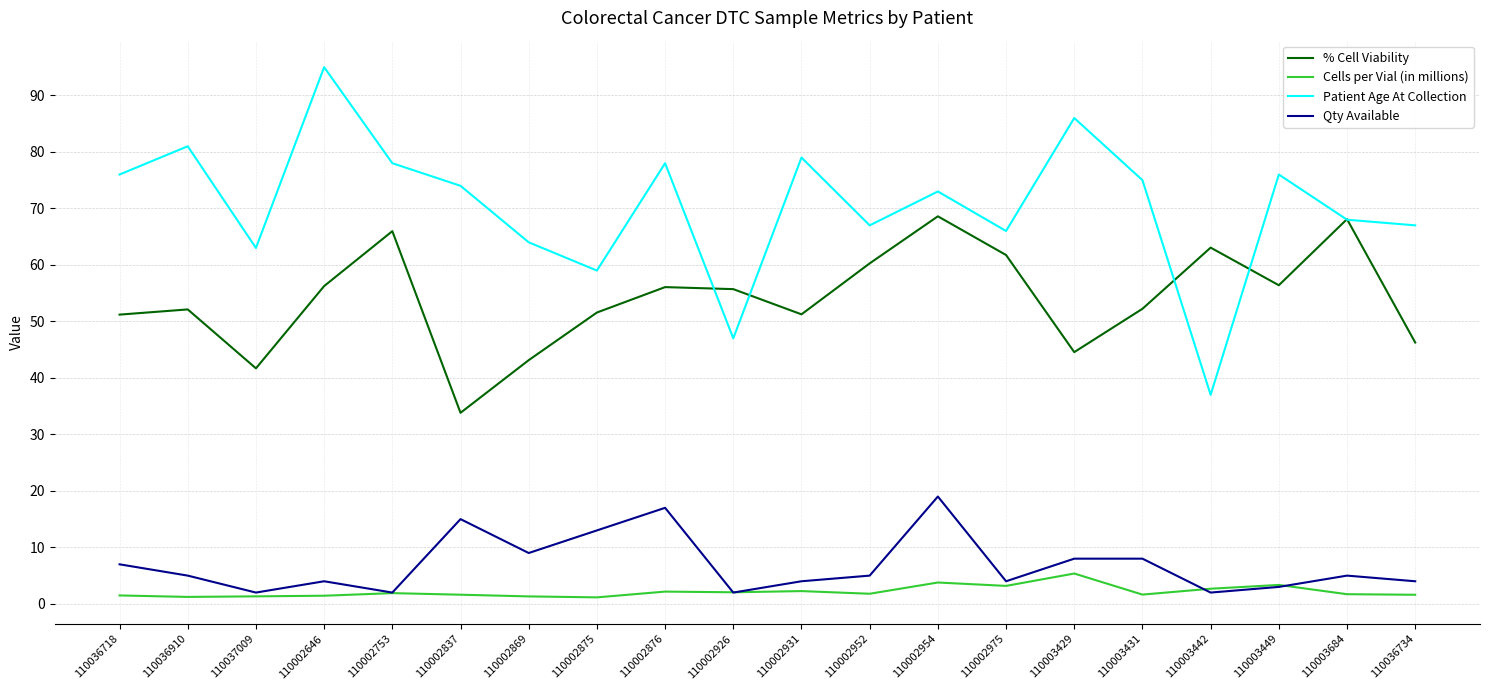

True or false: Qty Available and Patient Age At Collection cross at least once.

False